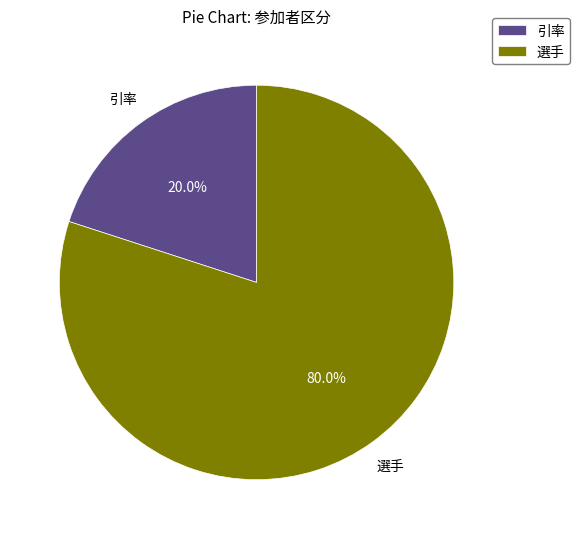

Which slice represents more than half of the pie?

選手